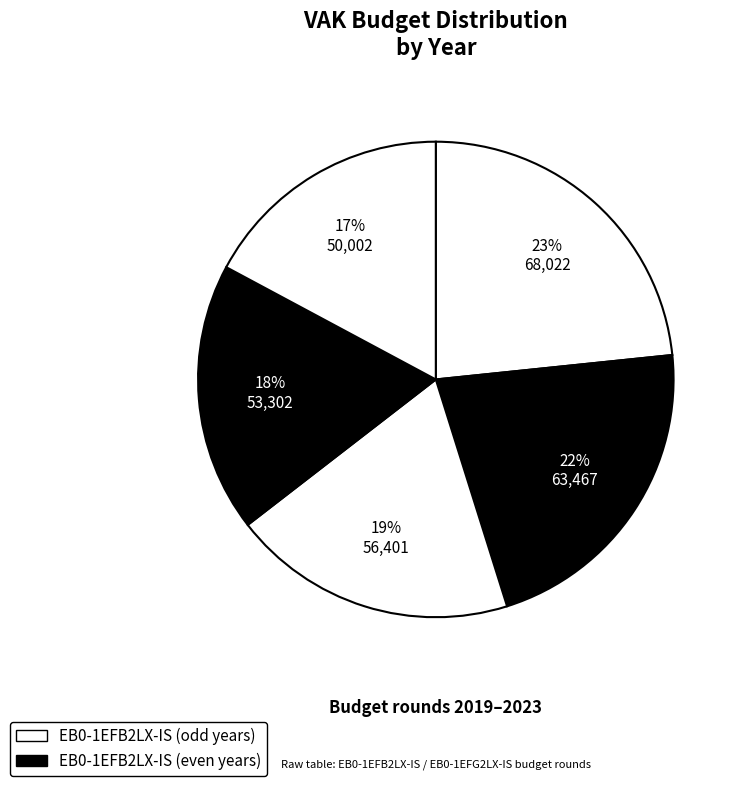

How many slices are in this pie chart?

5